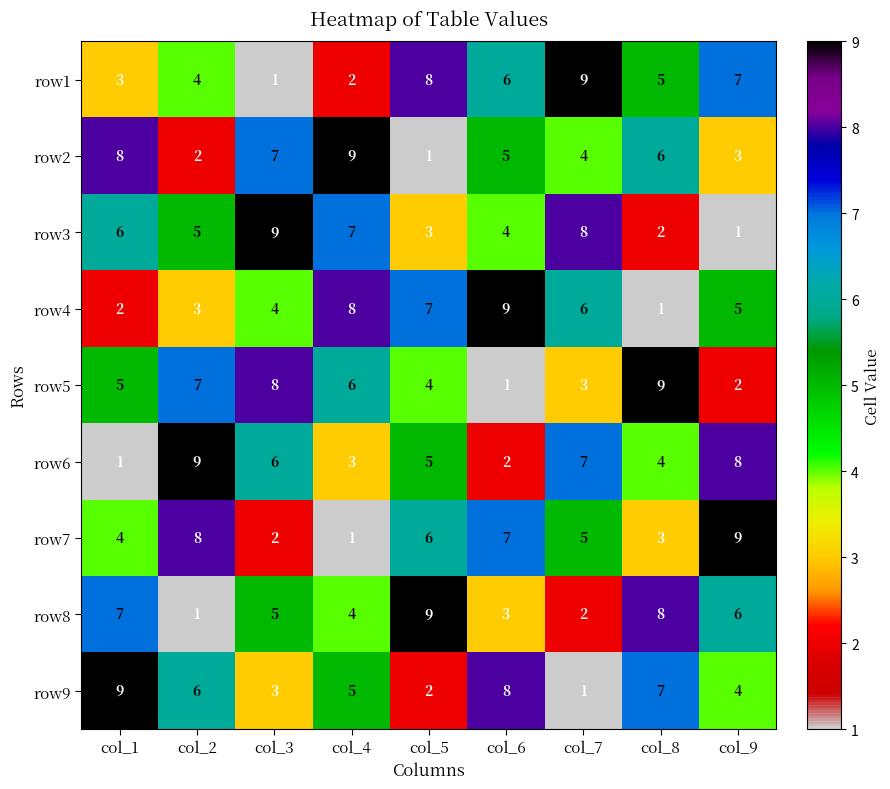

What is the smallest value displayed?

1